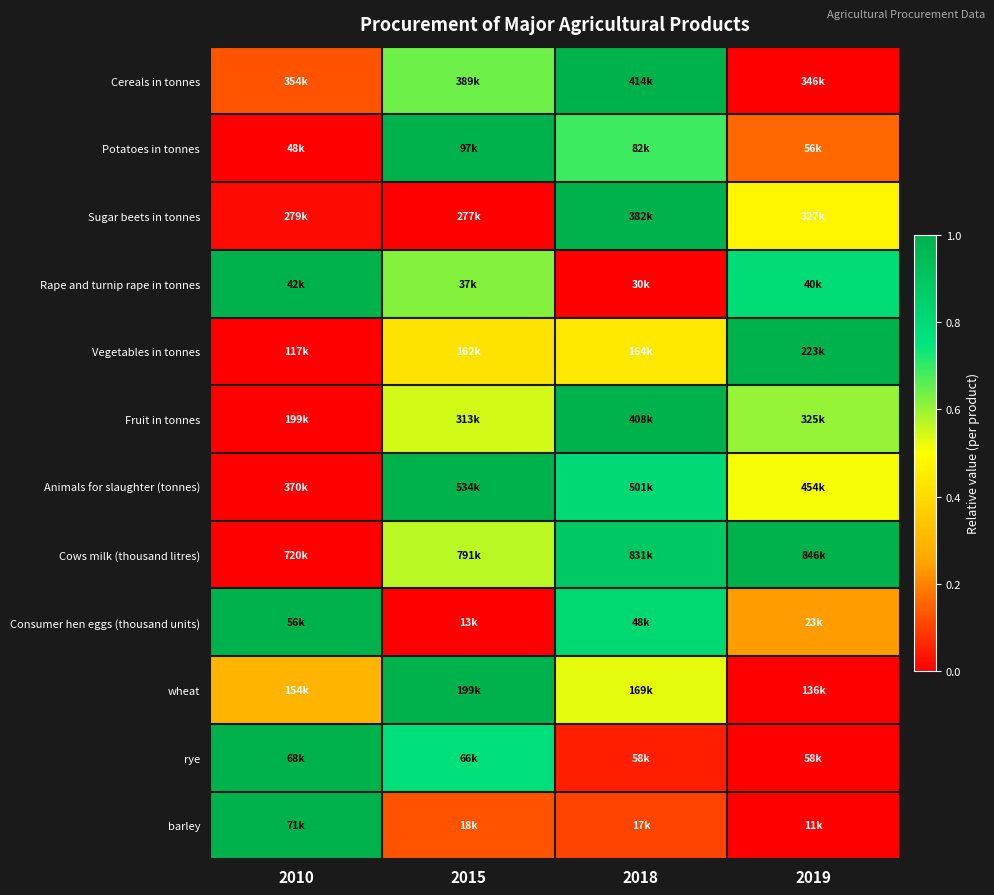

Reading right to left, extract all data points from this chart.

Cereals in tonnes: 2019=0.0	2018=1.0	2015=0.6	2010=0.1
Potatoes in tonnes: 2019=0.2	2018=0.7	2015=1.0	2010=0.0
Sugar beets in tonnes: 2019=0.5	2018=1.0	2015=0.0	2010=0.0
Rape and turnip rape in tonnes: 2019=0.8	2018=0.0	2015=0.6	2010=1.0
Vegetables in tonnes: 2019=1.0	2018=0.4	2015=0.4	2010=0.0
Fruit in tonnes: 2019=0.6	2018=1.0	2015=0.5	2010=0.0
Animals for slaughter (tonnes): 2019=0.5	2018=0.8	2015=1.0	2010=0.0
Cows milk (thousand litres): 2019=1.0	2018=0.9	2015=0.6	2010=0.0
Consumer hen eggs (thousand units): 2019=0.2	2018=0.8	2015=0.0	2010=1.0
wheat: 2019=0.0	2018=0.5	2015=1.0	2010=0.3
rye: 2019=0.0	2018=0.0	2015=0.8	2010=1.0
barley: 2019=0.0	2018=0.1	2015=0.1	2010=1.0